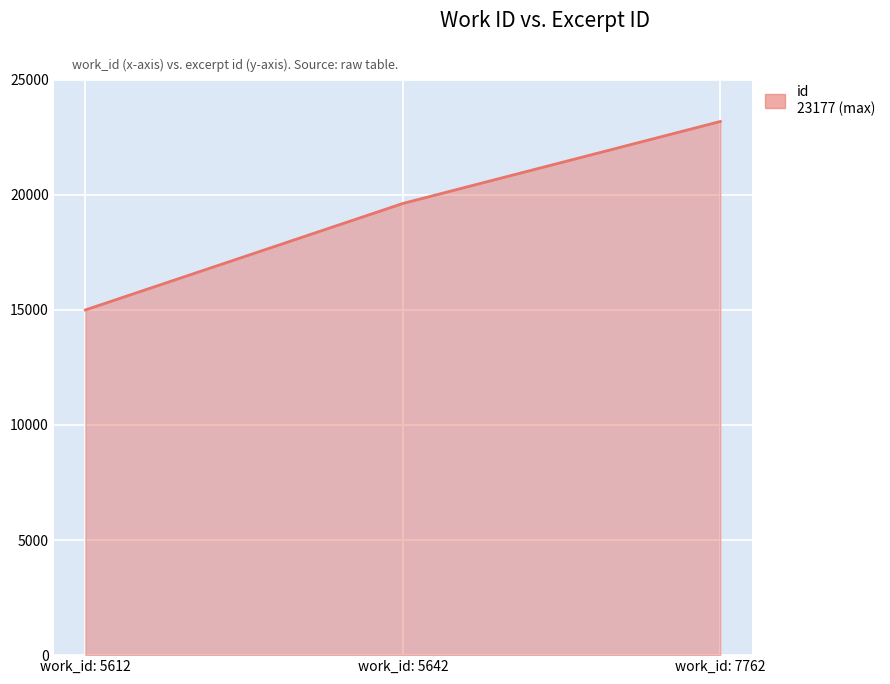

What is the approximate value at work_id: 5612?

14992